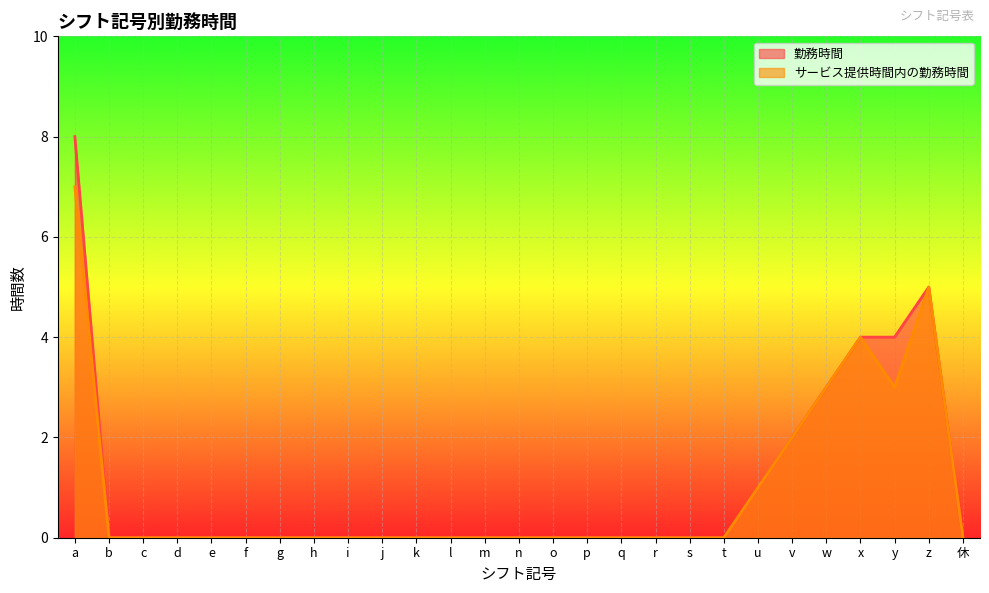

Between r and z, which series saw the biggest shift?

勤務時間